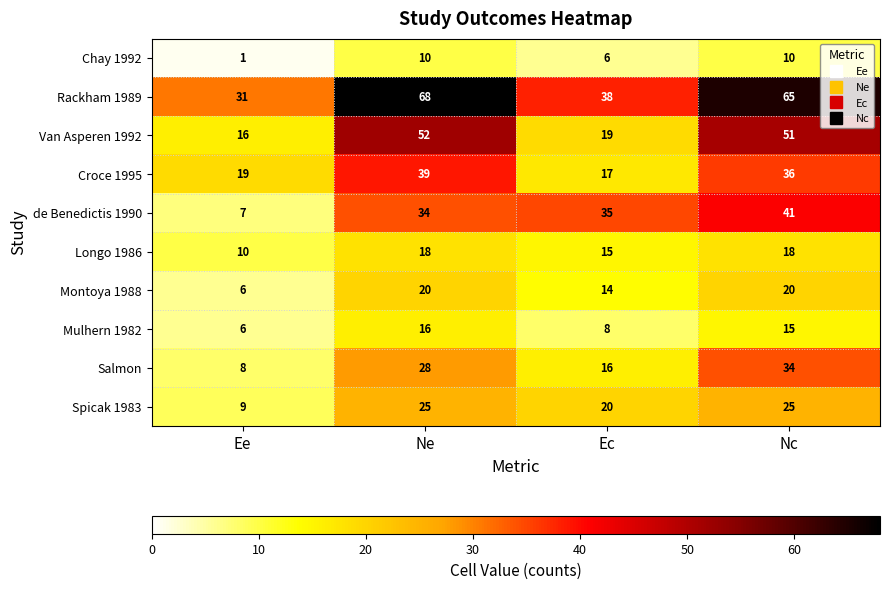

What is the sum of all Van Asperen 1992 values?

138